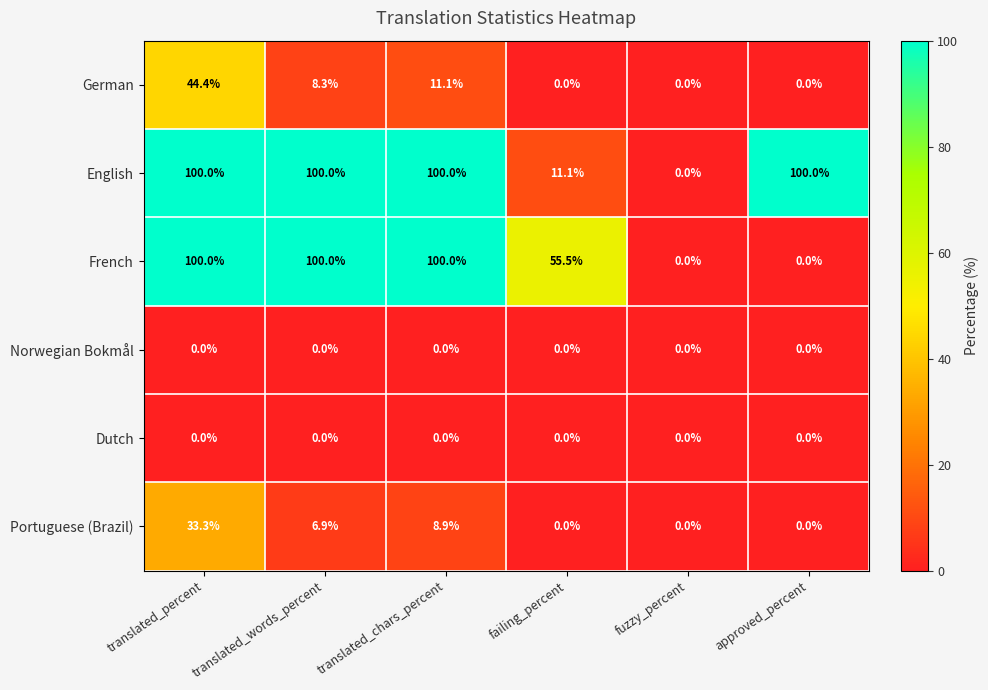

What is the spread (max minus min) of values at translated_words_percent?

100.0